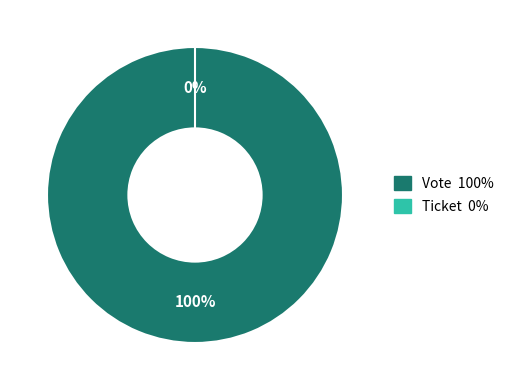

What percentage is the Vote slice, to the nearest percent?

100%